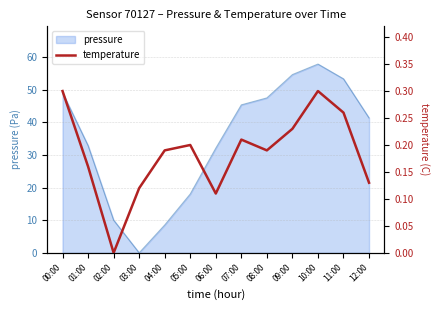

How many points are lower than both their immediate neighbors (excluding endpoints)?

3